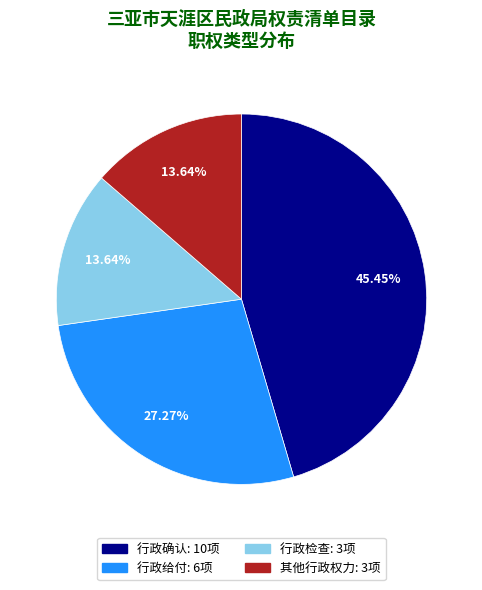

Is 行政检查 the majority of the pie?

No